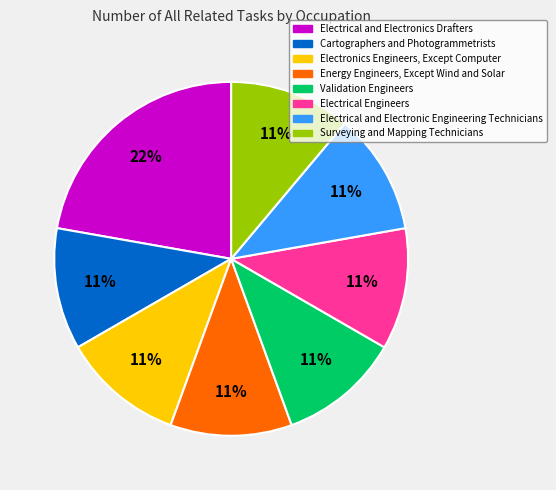

Does Surveying and Mapping Technicians account for over 50% of the chart?

No